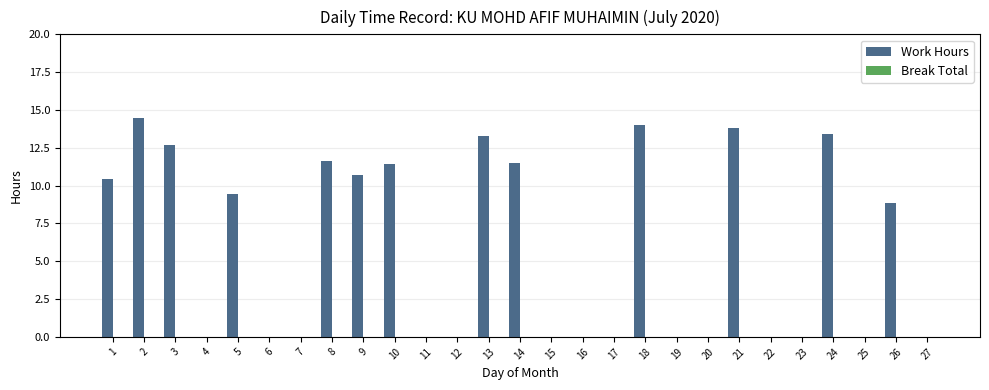

What is the change in value from 5 to 23?

-9.4